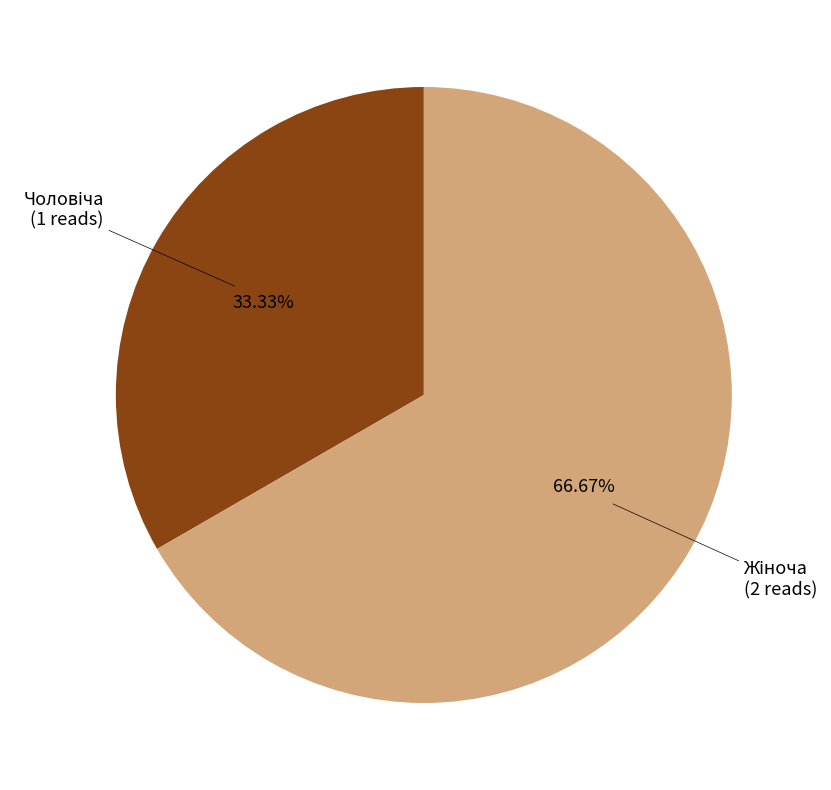

Is there any slice that represents more than half of the pie?

Yes